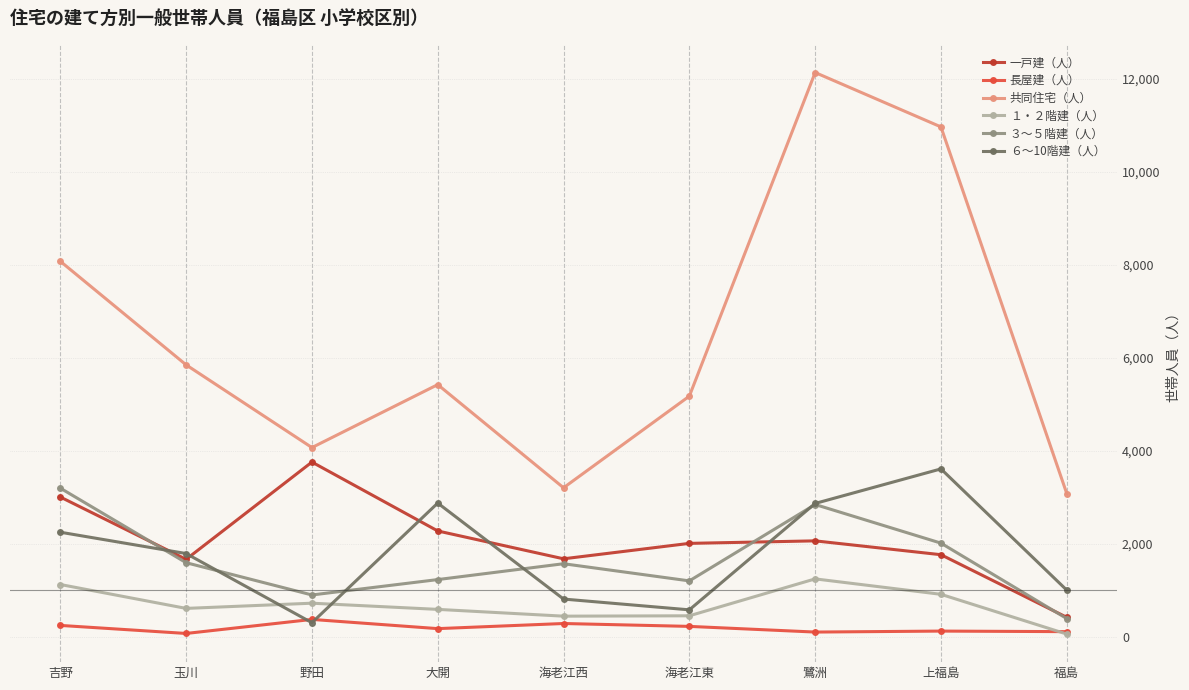

What is the label of the 6th point from the right?

大開